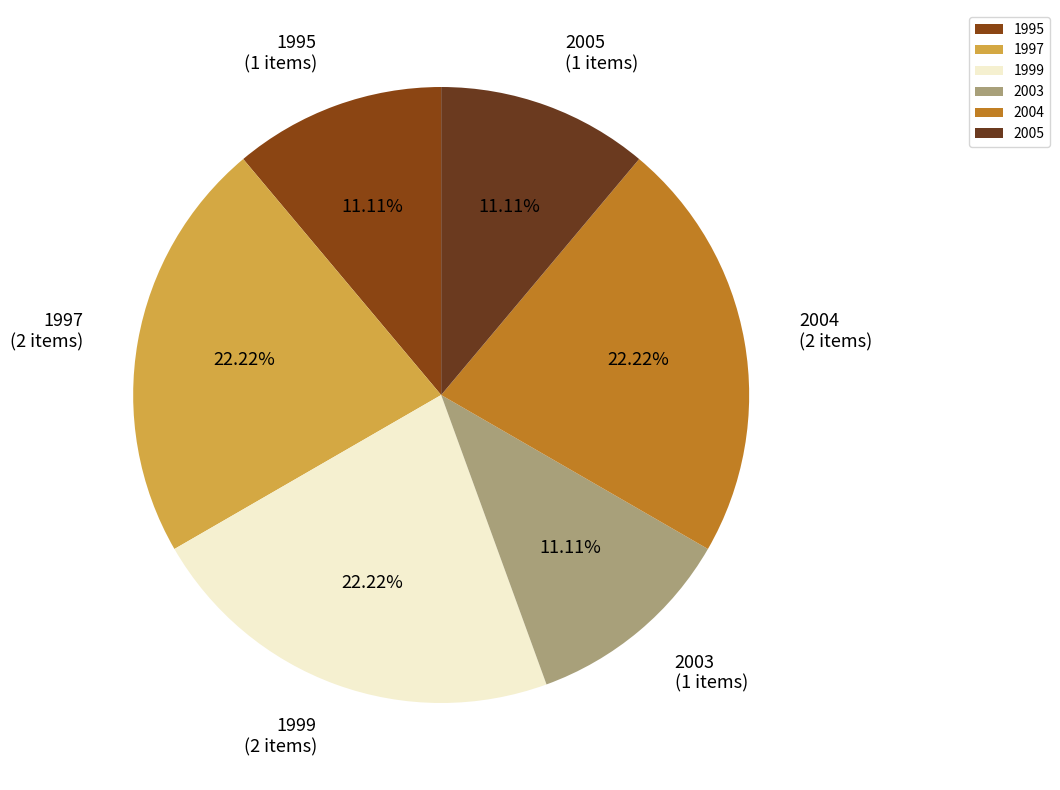

Does any single category account for the majority?

No